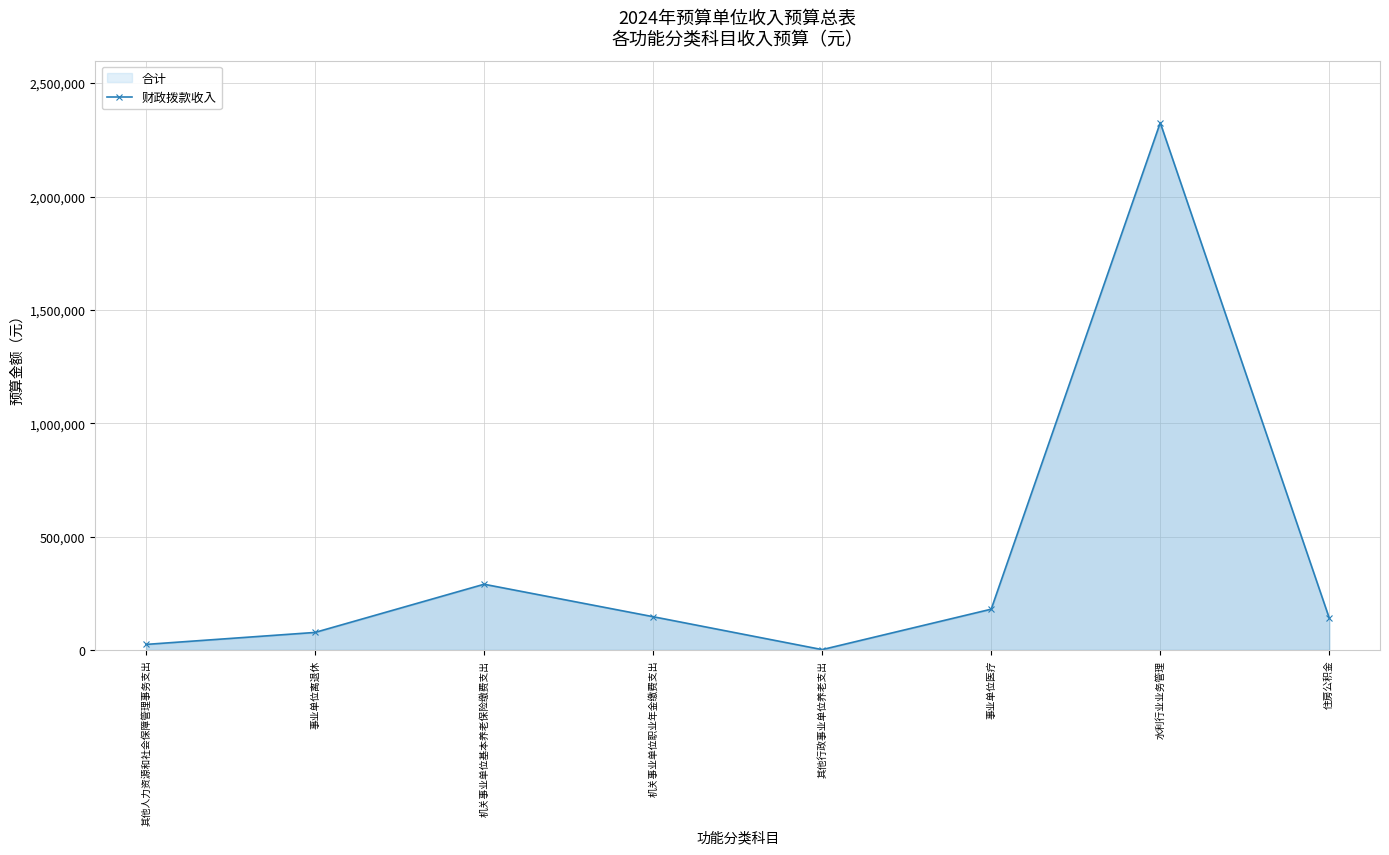

Reading left to right, extract all data points from this chart.

其他人力资源和社会保障管理事务支出=24500	事业单位离退休=77400	机关事业单位基本养老保险缴费支出=289967	机关事业单位职业年金缴费支出=146730	其他行政事业单位养老支出=1600	事业单位医疗=180000	水利行业业务管理=2325935	住房公积金=140000